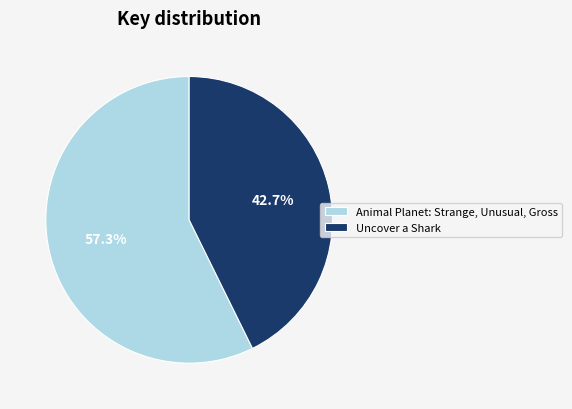

Do Uncover a Shark and Animal Planet: Strange, Unusual, Gross together represent more than half of the pie?

Yes